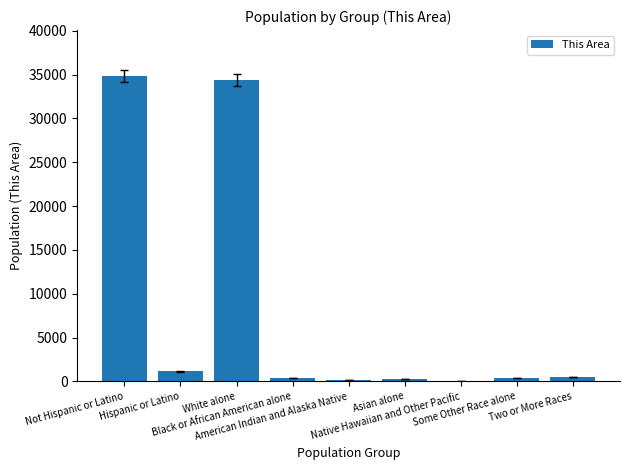

The value at Two or More Races is 465. True or false?

True